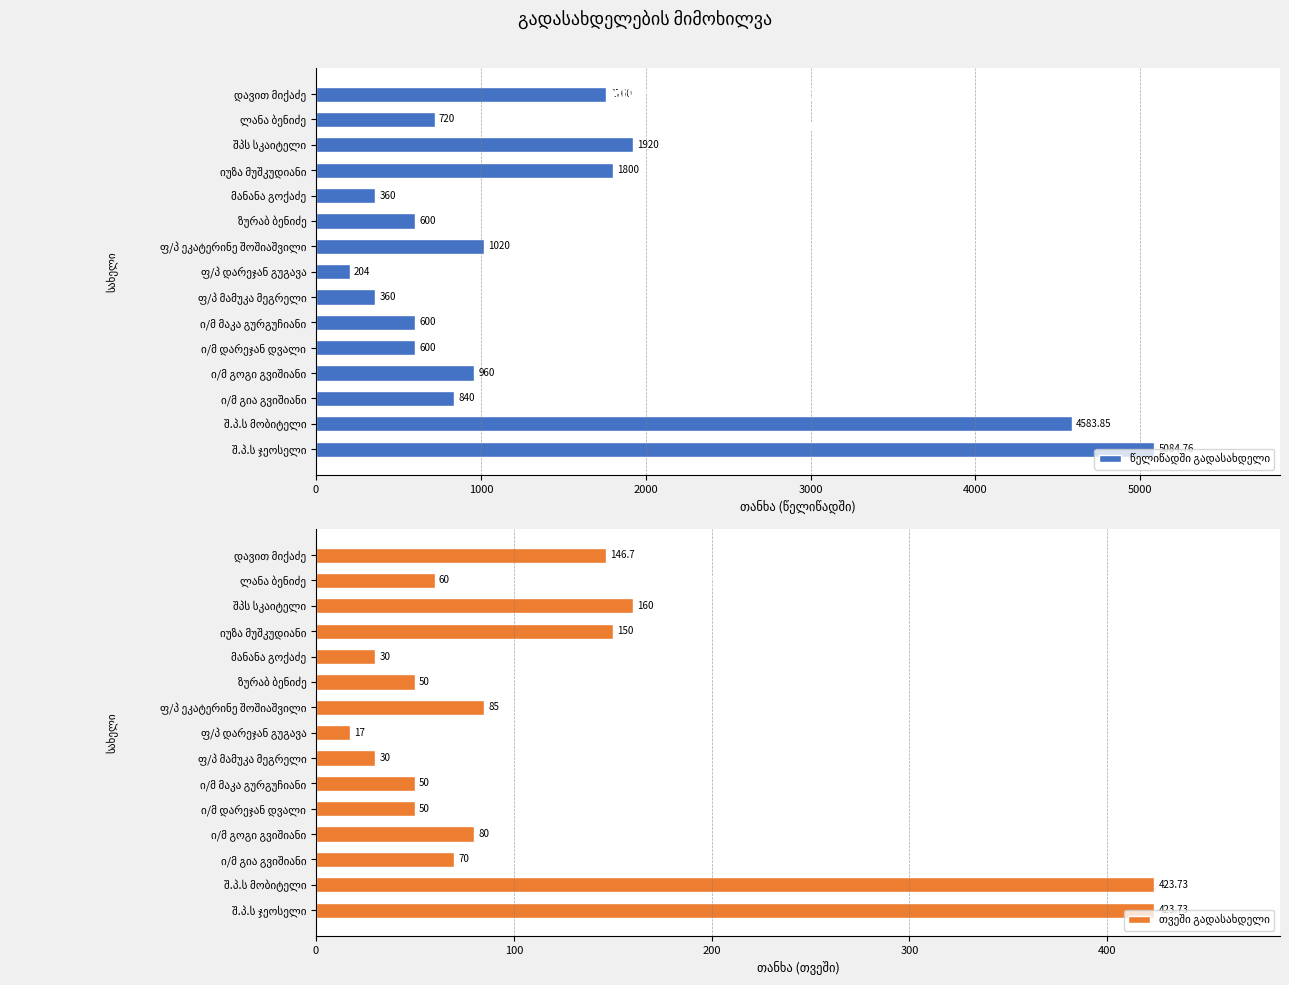

The value of თვეში გადასახდელი at ლანა ბენიძე is 60.0. True or false?

True